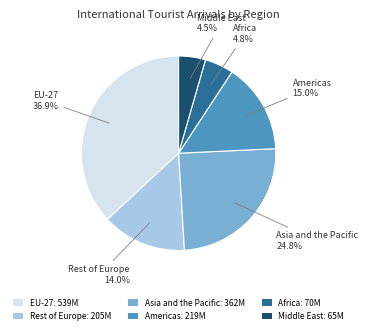

Which has a higher value, Americas or Middle East?

Americas